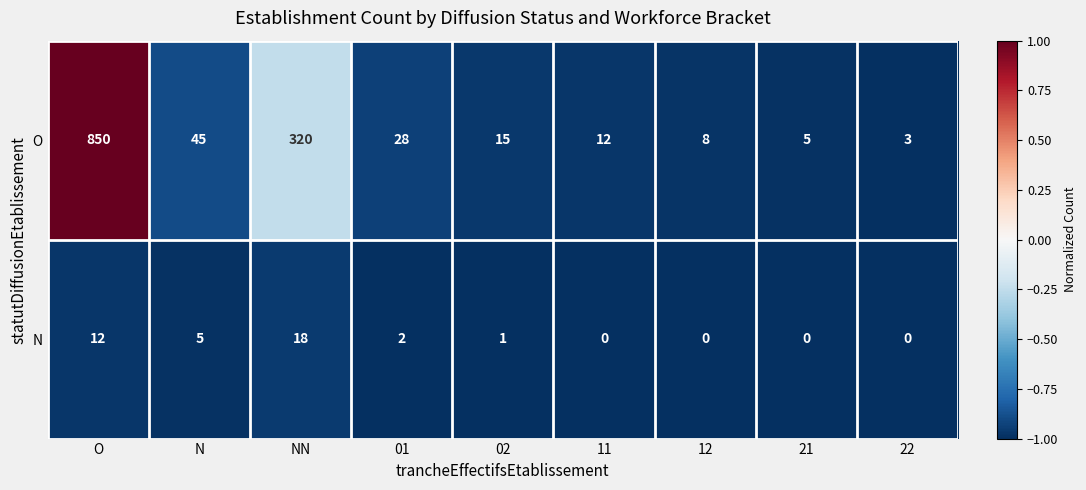

The value of O at O is 1180. True or false?

False